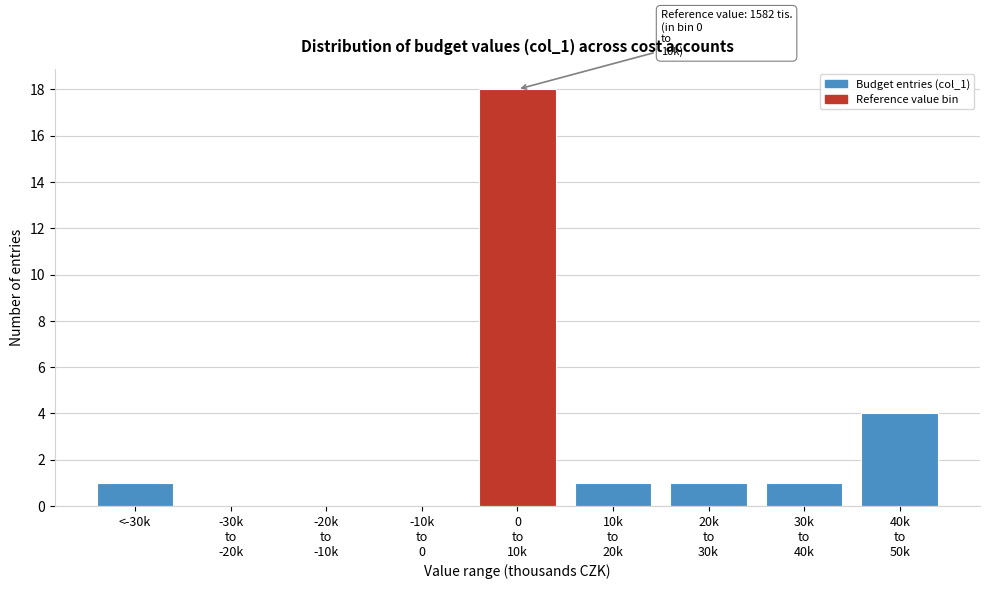

True or false: the data shows 2 at <-30k.

False